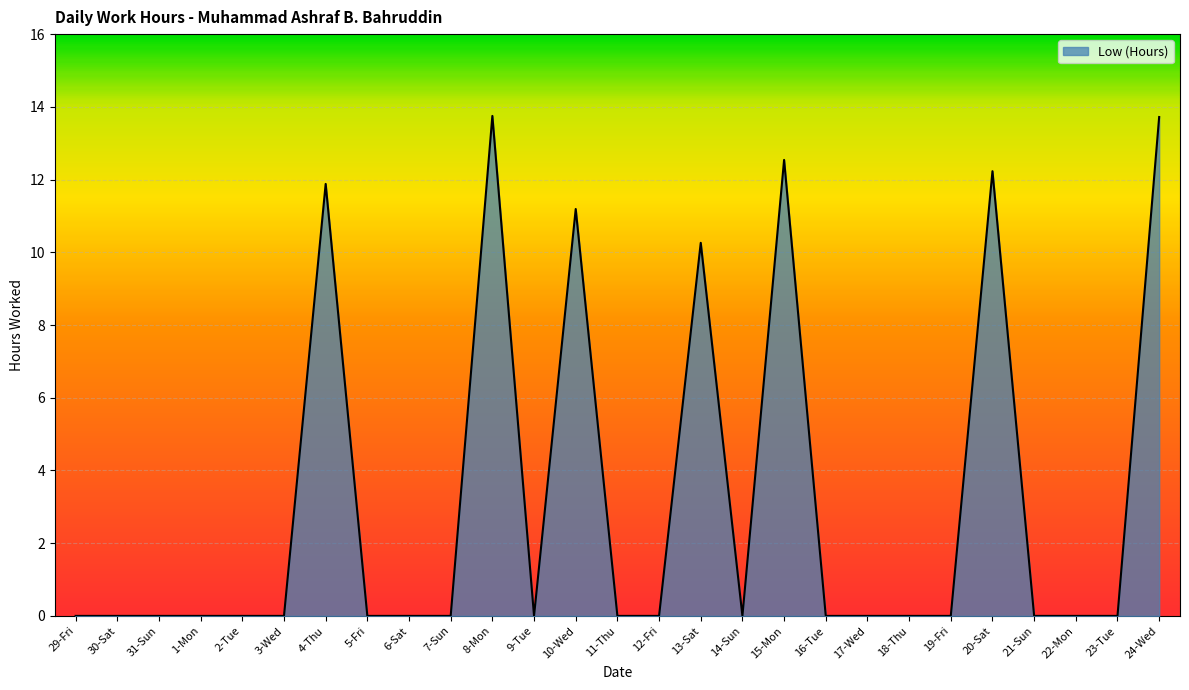

What is the difference between the maximum and minimum values?

13.8